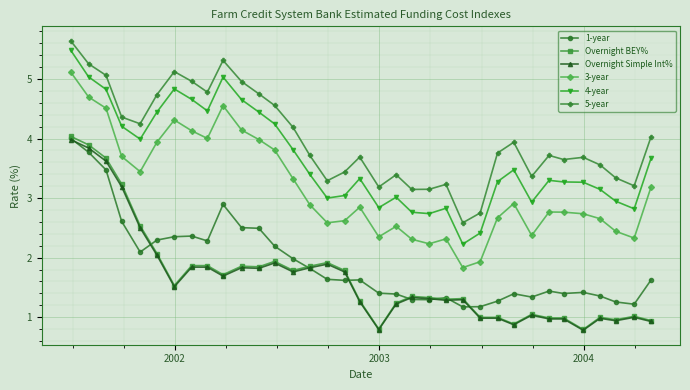

What is the value of the Overnight BEY% point at the 2nd from the left?

3.9